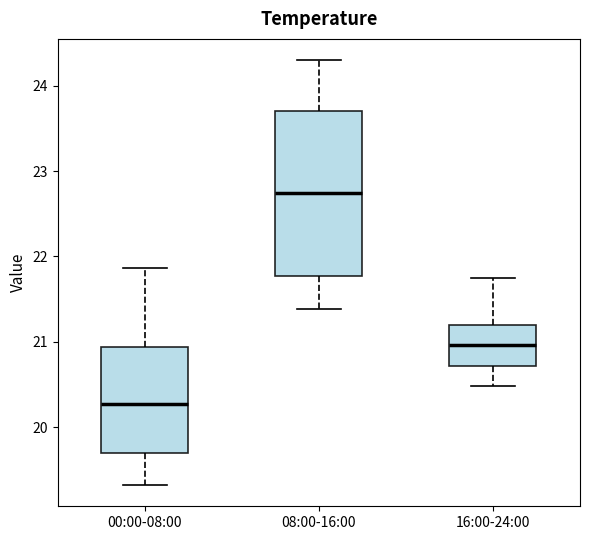

Comparing the boxes themselves (not the whiskers), which one is the tallest?

08:00-16:00